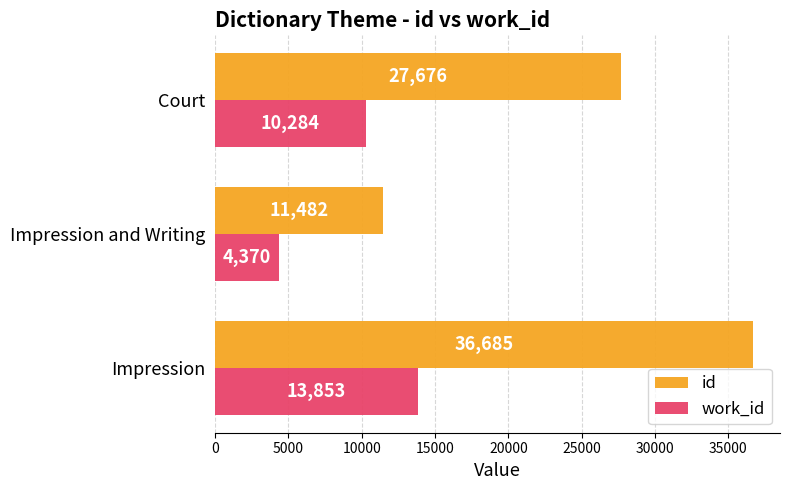

Rank the series at Court from lowest to highest value.

work_id, id